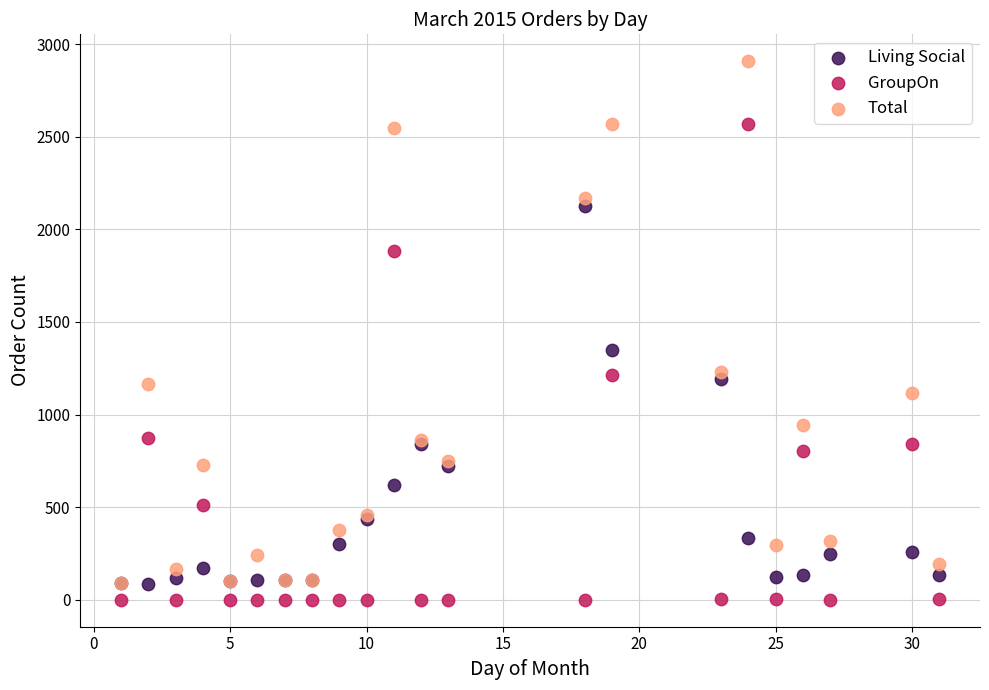

Which series has the largest Y range (max minus min)?

Total